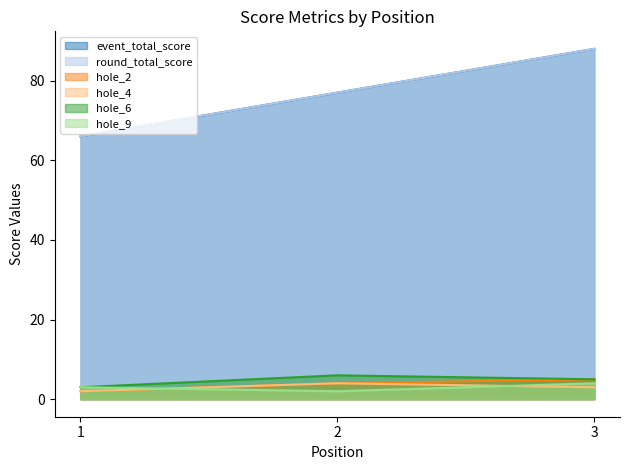

Which series has the largest total across all categories?

event_total_score